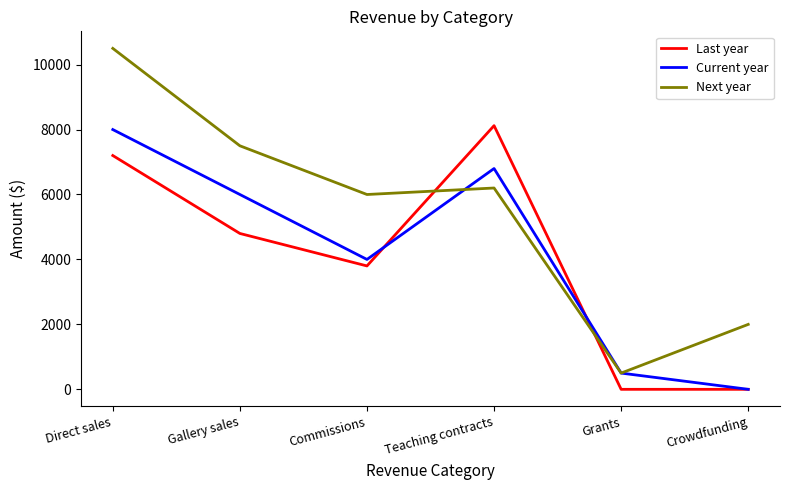

List the series in order of their overall mean, highest first.

Next year, Current year, Last year